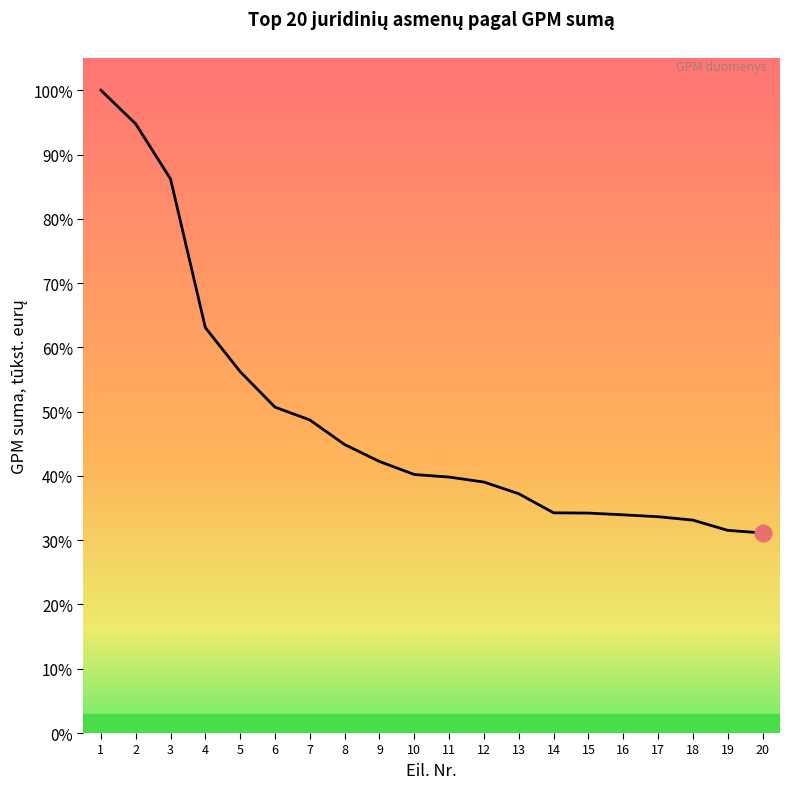

Does the chart display data point markers on the line(s)?

No